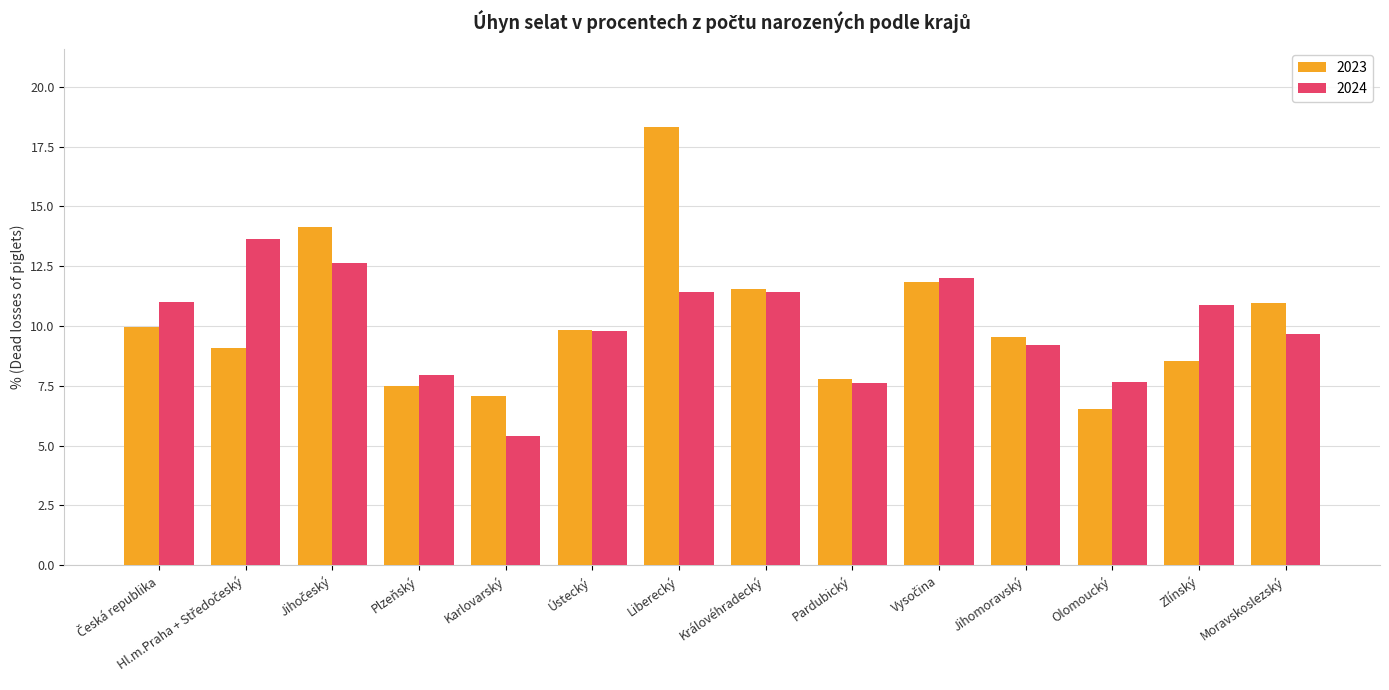

What is the minimum value for 2024?

5.4